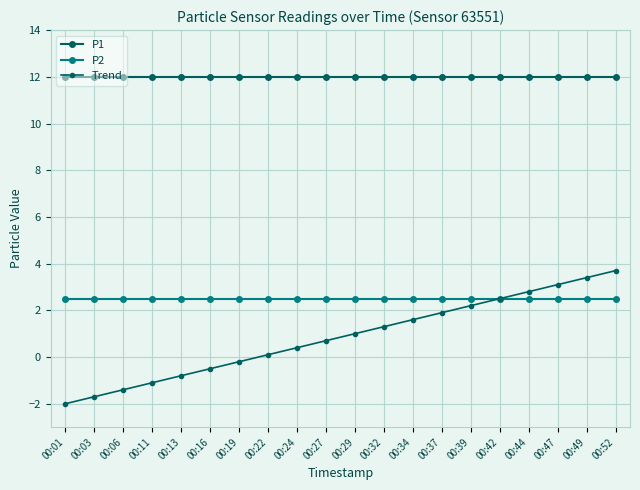

Count the number of data series in this chart.

3